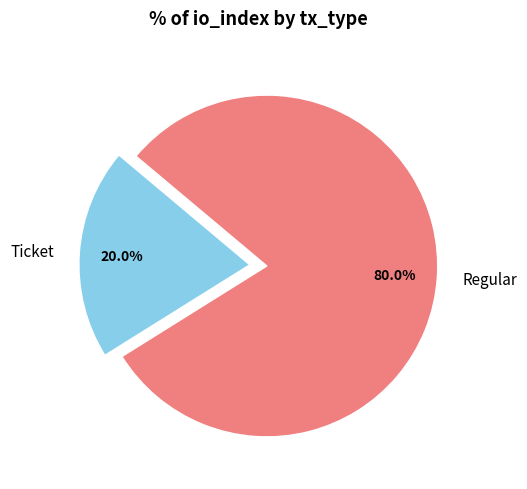

To the nearest percent, what portion does Regular represent?

80%